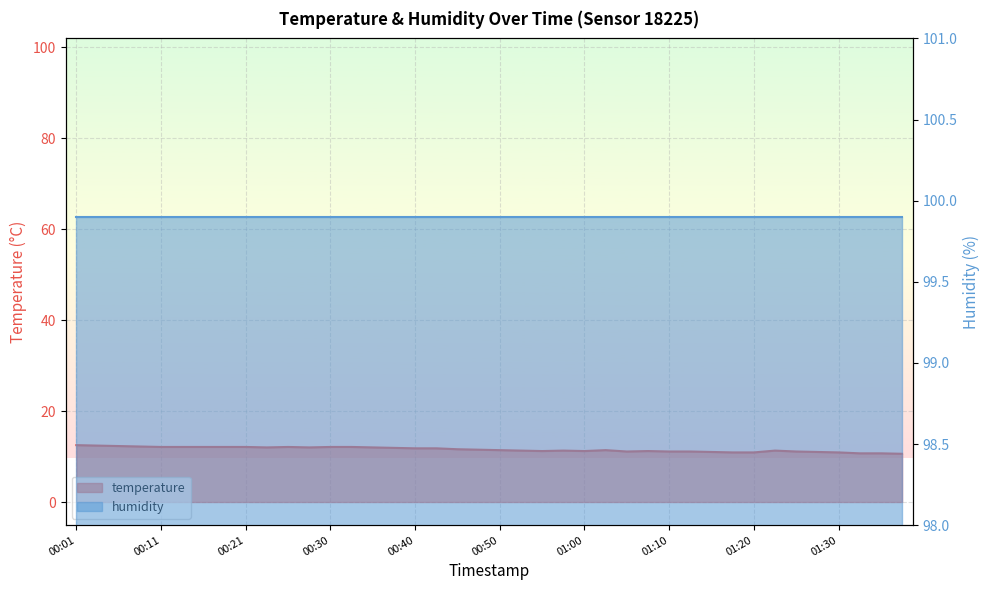

At which label does the data first exceed 11?

00:01